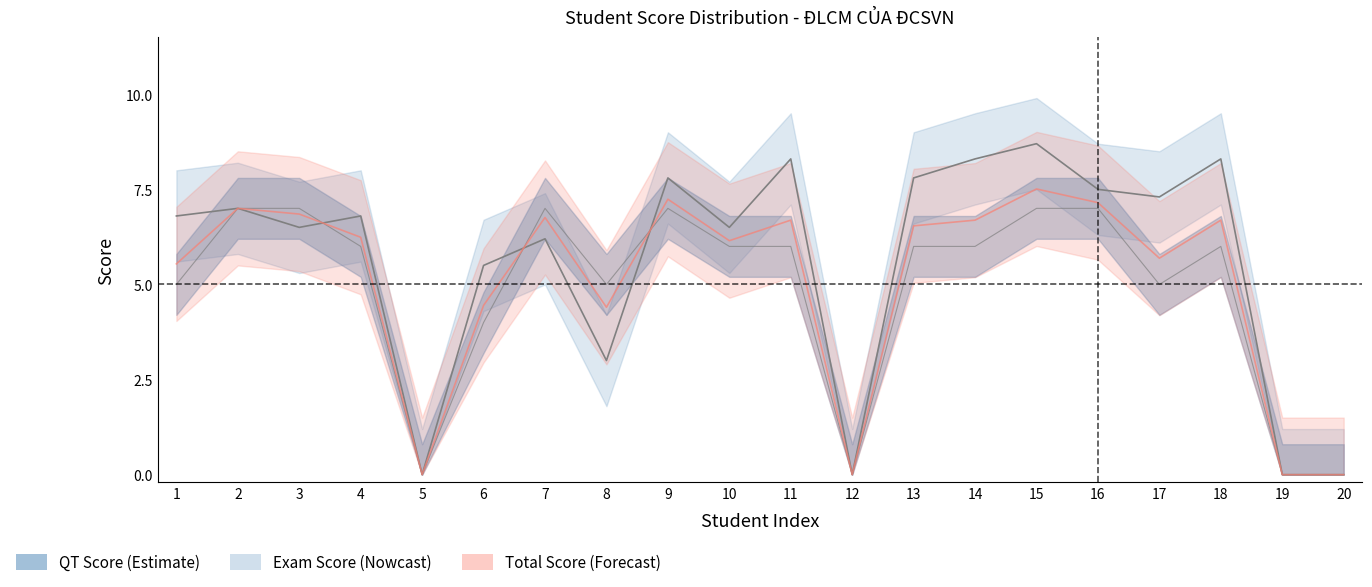

At which category does the data reach its first local peak?

2